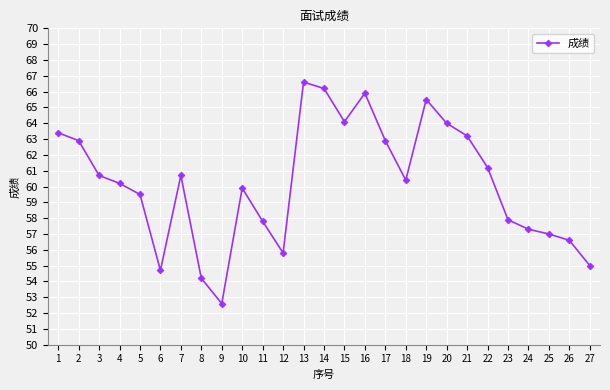

What is the average value?

60.2